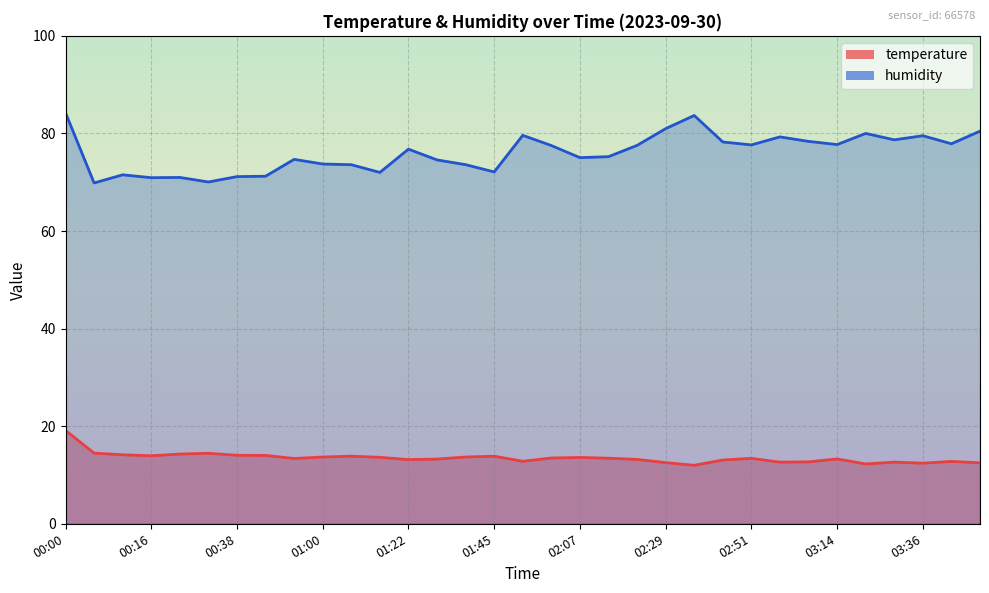

True or false: temperature and humidity cross at least once.

False